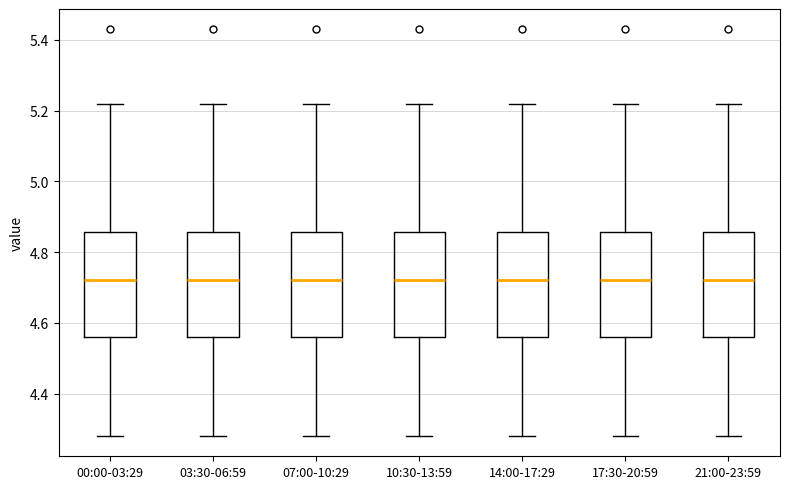

Where is the upper edge of the box for 17:30-20:59 on the y-axis? The values are not printed on the chart, so give them approximately, as read against the axis.

4.86